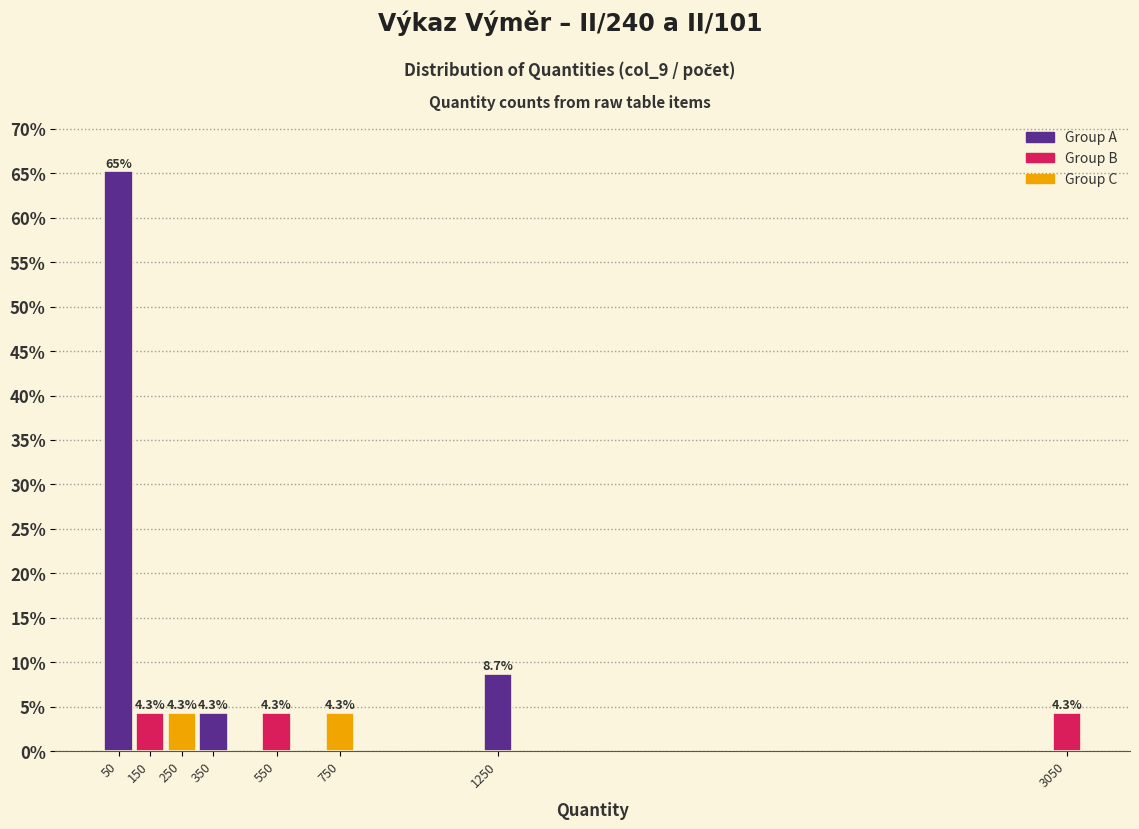

Reading left to right, what are all the values shown in this chart?

50=65.2	150=4.3	250=4.3	350=4.3	550=4.3	750=4.3	1250=8.7	3050=4.3